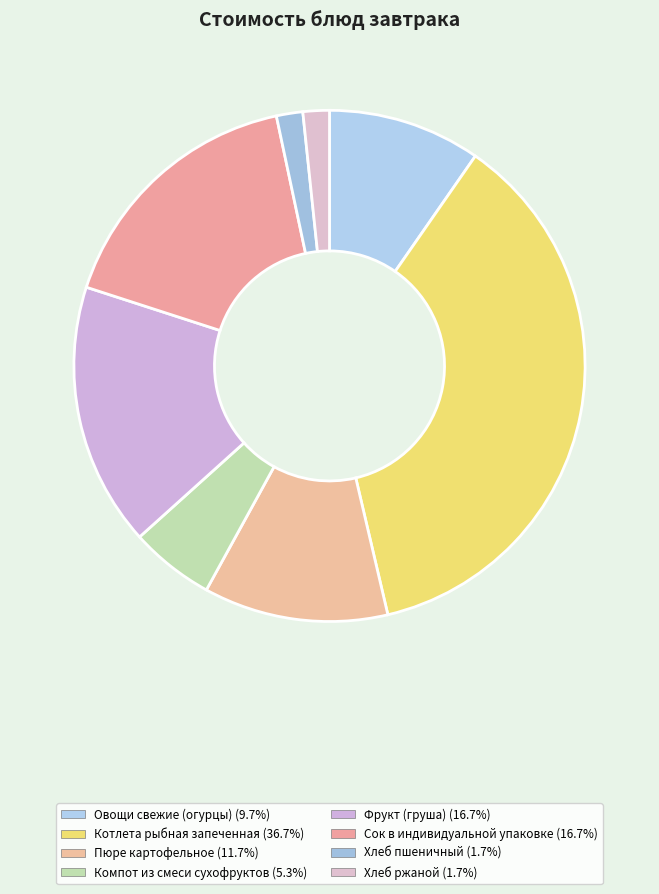

To the nearest percent, what is the combined percentage of Хлеб пшеничный and Пюре картофельное?

13%